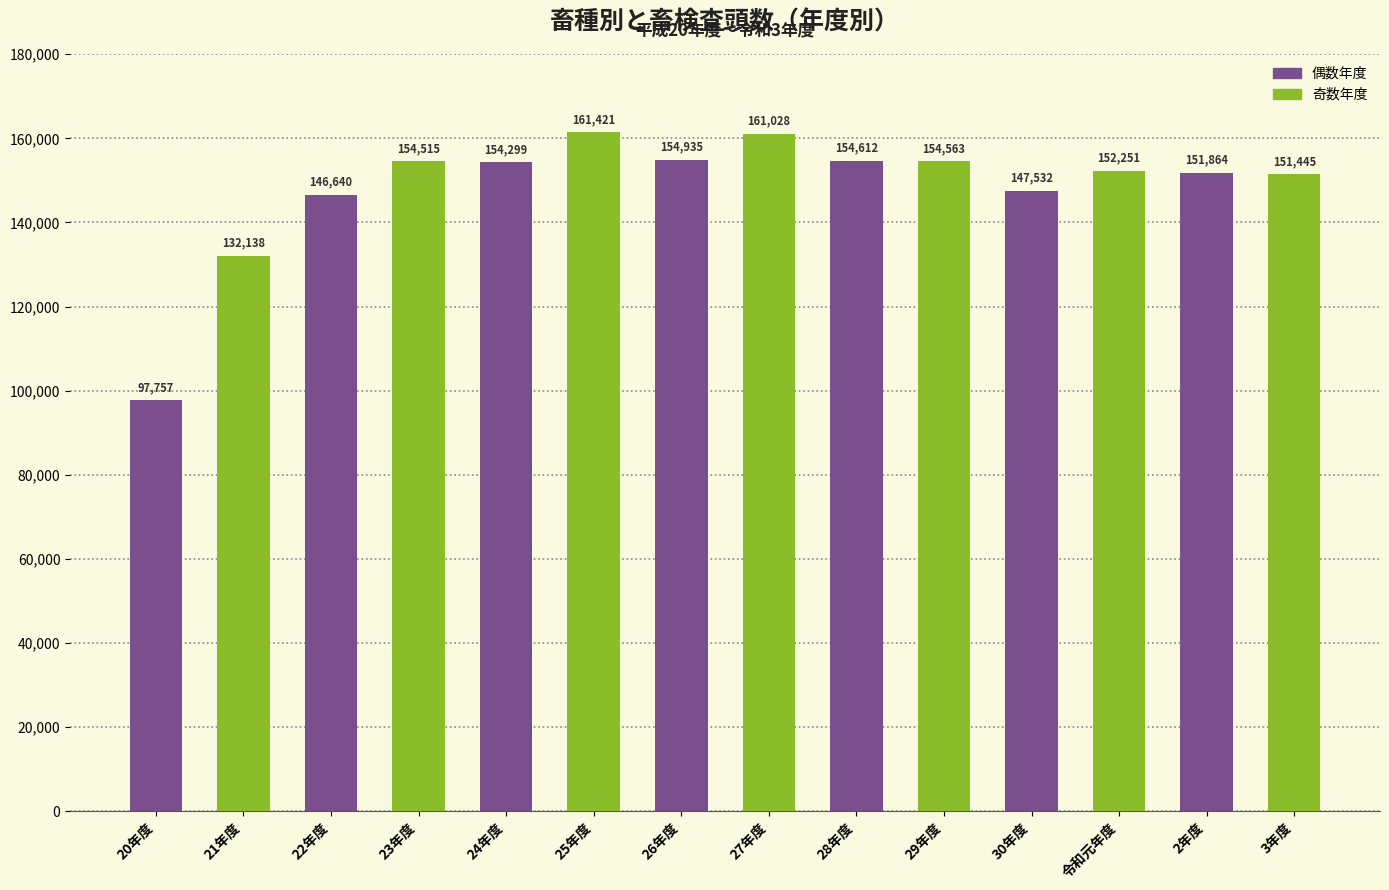

Reading left to right, what are all the values shown in this chart?

20年度=97757	21年度=132138	22年度=146640	23年度=154515	24年度=154299	25年度=161421	26年度=154935	27年度=161028	28年度=154612	29年度=154563	30年度=147532	令和元年度=152251	2年度=151864	3年度=151445